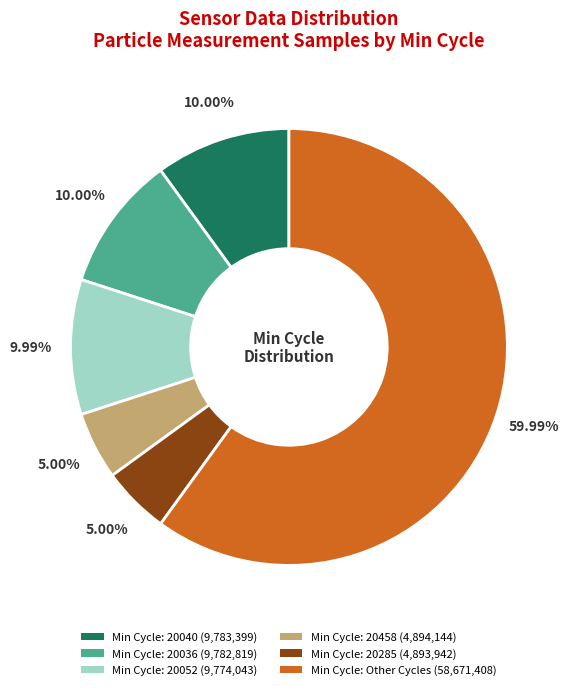

Is there a majority slice in this chart?

Yes